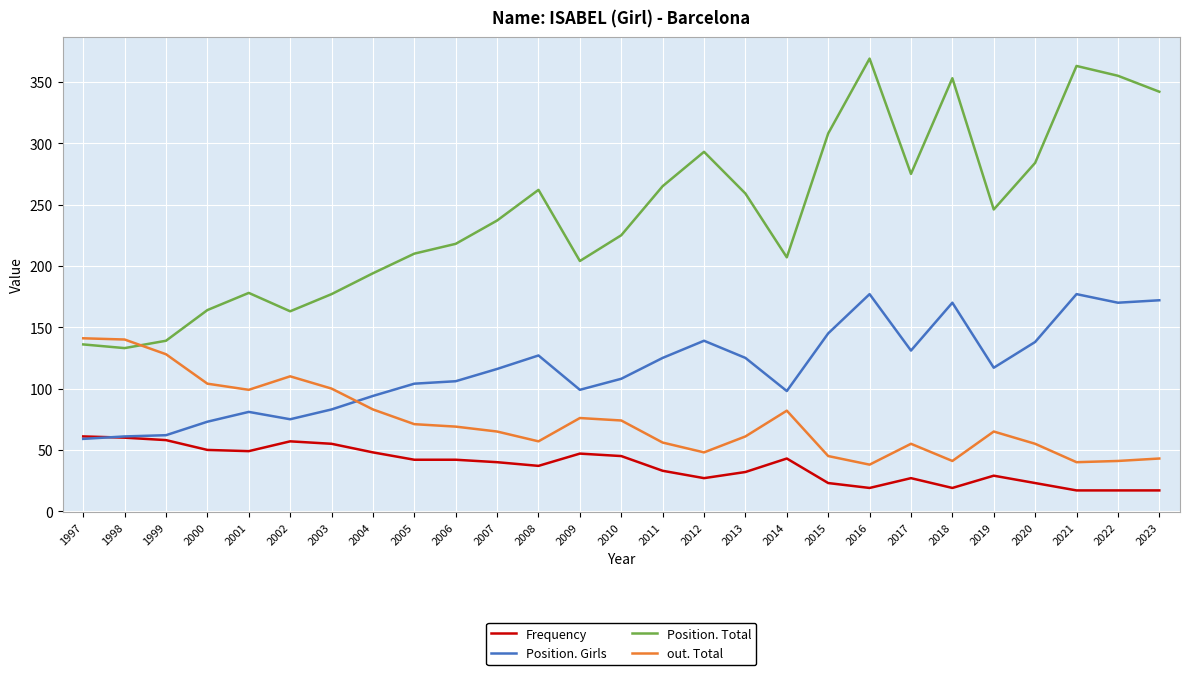

What are all the series names shown in the legend?

Frequency, Position. Girls, Position. Total, out. Total